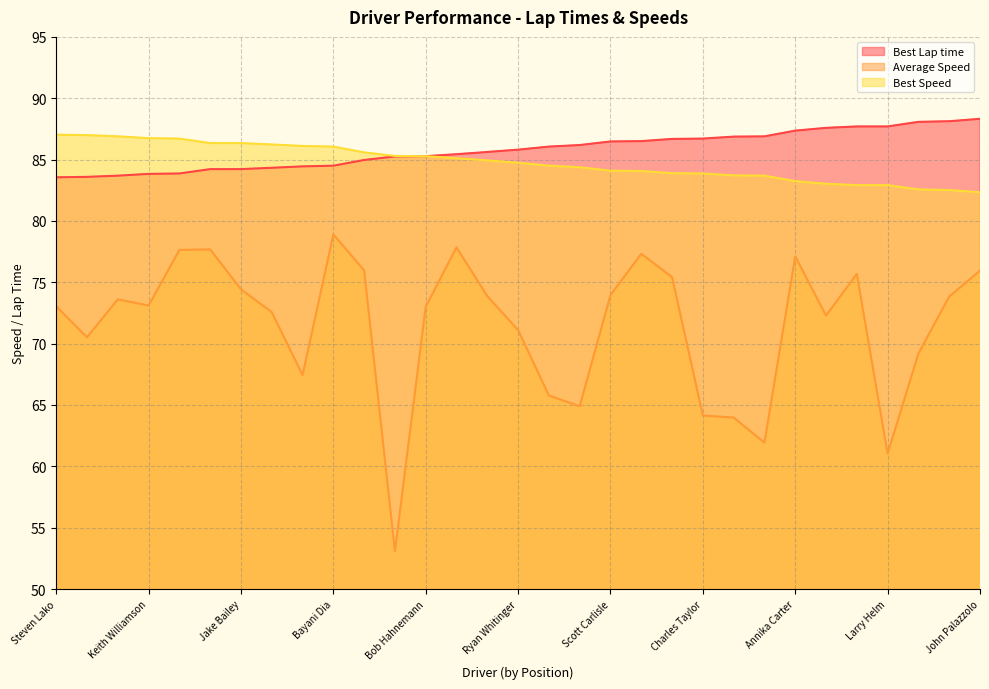

True or false: Best Lap time has a value of 86.5 at Scott Carlisle.

True